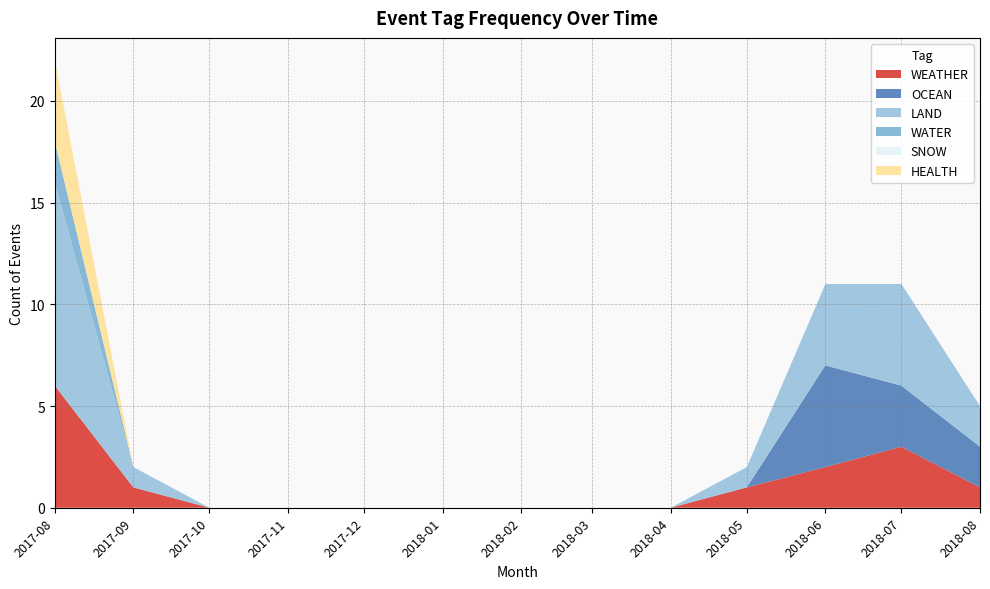

Reading left to right, what are all the values shown in this chart?

WEATHER: 2017-08=6	2017-09=1	2017-10=0	2017-11=0	2017-12=0	2018-01=0	2018-02=0	2018-03=0	2018-04=0	2018-05=1	2018-06=2	2018-07=3	2018-08=1
OCEAN: 2017-08=0	2017-09=0	2017-10=0	2017-11=0	2017-12=0	2018-01=0	2018-02=0	2018-03=0	2018-04=0	2018-05=0	2018-06=5	2018-07=3	2018-08=2
LAND: 2017-08=10	2017-09=1	2017-10=0	2017-11=0	2017-12=0	2018-01=0	2018-02=0	2018-03=0	2018-04=0	2018-05=1	2018-06=4	2018-07=5	2018-08=2
WATER: 2017-08=2	2017-09=0	2017-10=0	2017-11=0	2017-12=0	2018-01=0	2018-02=0	2018-03=0	2018-04=0	2018-05=0	2018-06=0	2018-07=0	2018-08=0
SNOW: 2017-08=0	2017-09=0	2017-10=0	2017-11=0	2017-12=0	2018-01=0	2018-02=0	2018-03=0	2018-04=0	2018-05=0	2018-06=0	2018-07=0	2018-08=0
HEALTH: 2017-08=4	2017-09=0	2017-10=0	2017-11=0	2017-12=0	2018-01=0	2018-02=0	2018-03=0	2018-04=0	2018-05=0	2018-06=0	2018-07=0	2018-08=0